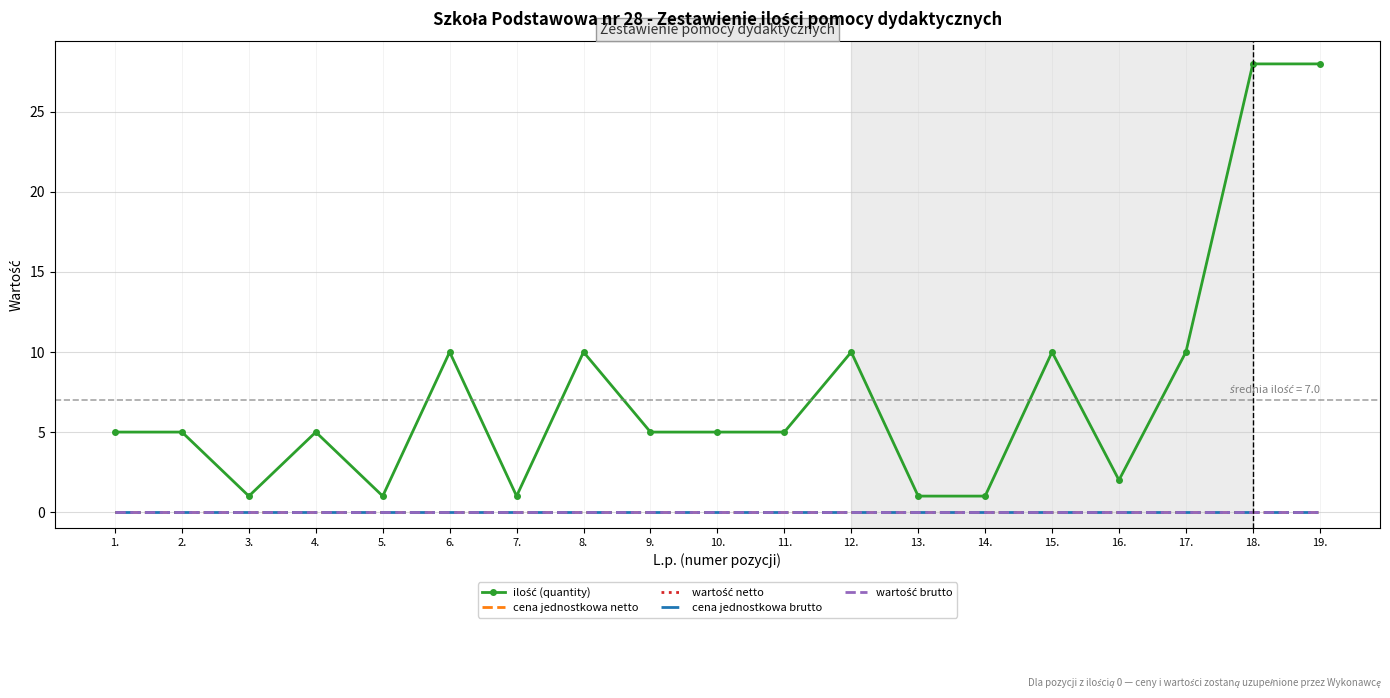

The ilość (quantity) series shows 1 at 5.. True or false?

True